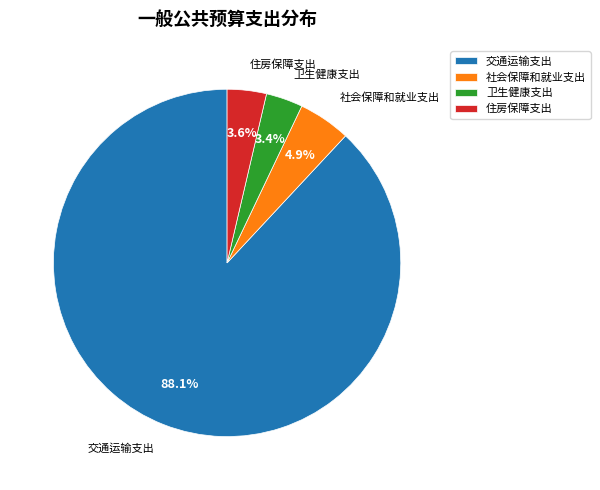

Approximately how many times larger is the value at 卫生健康支出 compared to 住房保障支出?

0.9